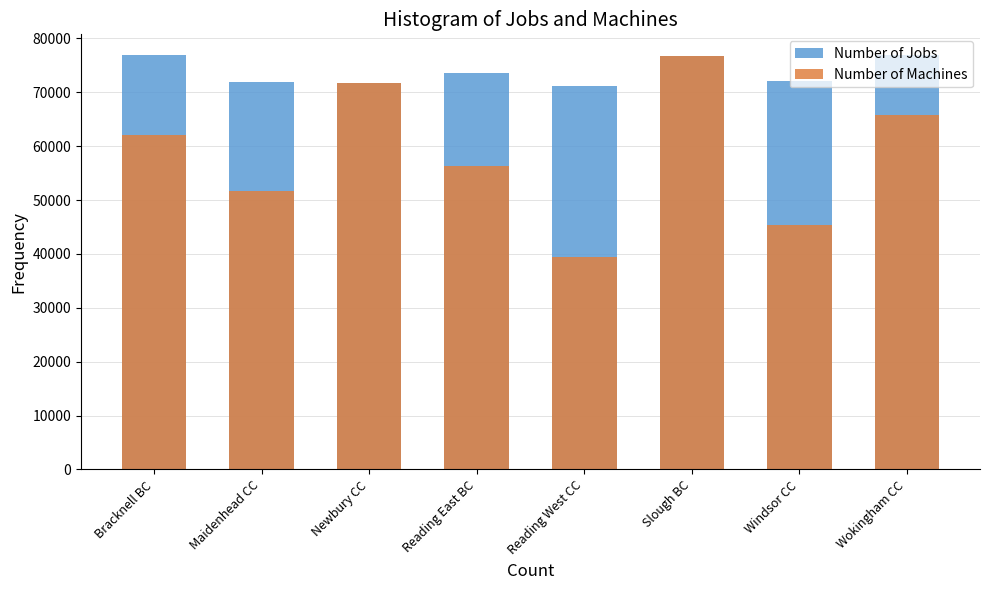

What is the total value across all series at Wokingham CC?

142734